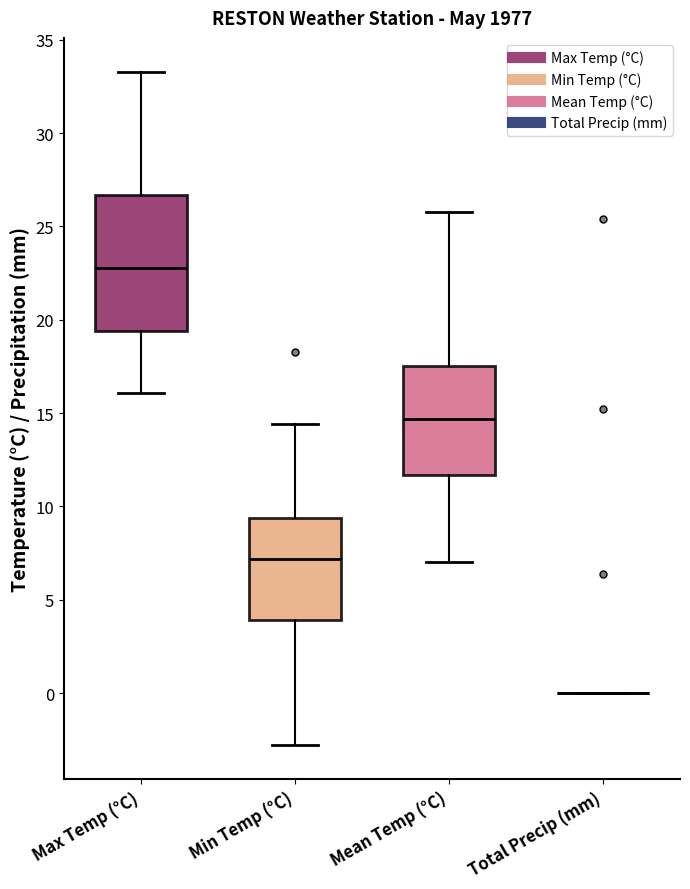

Comparing the boxes themselves (not the whiskers), which one is the tallest?

Max Temp (°C)